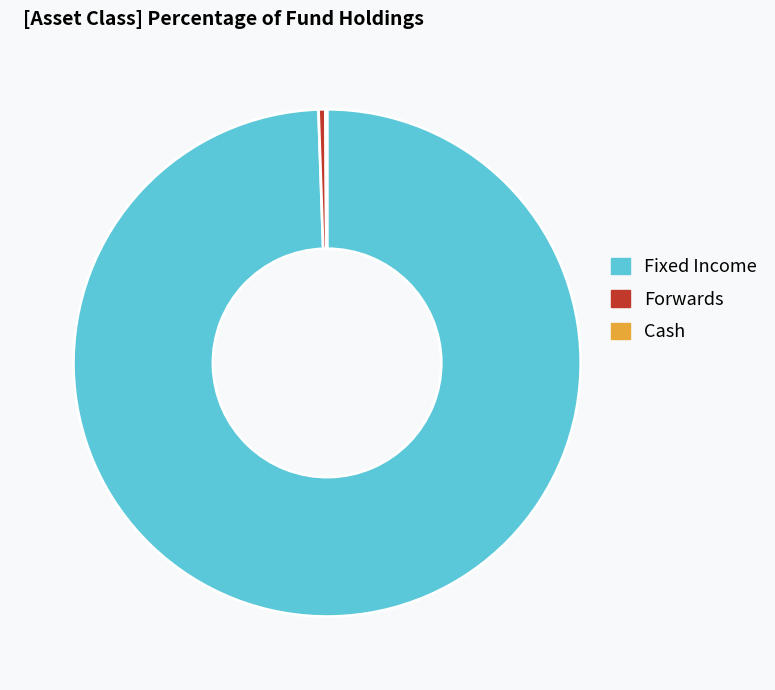

Is Fixed Income the majority of the pie?

Yes